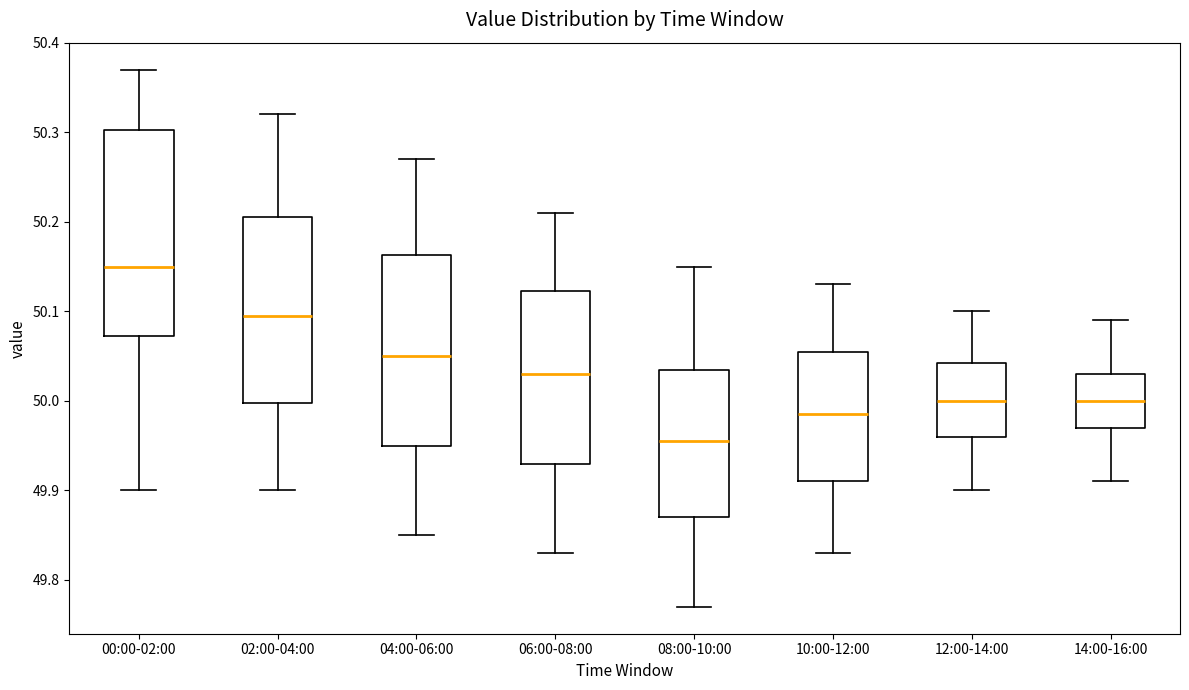

Which box is the tallest, from its lower edge to its upper edge?

00:00-02:00